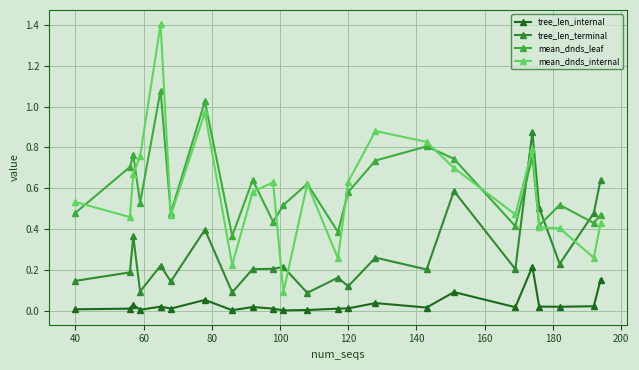

List the series in order of their peak value, highest first.

mean_dnds_internal, mean_dnds_leaf, tree_len_terminal, tree_len_internal